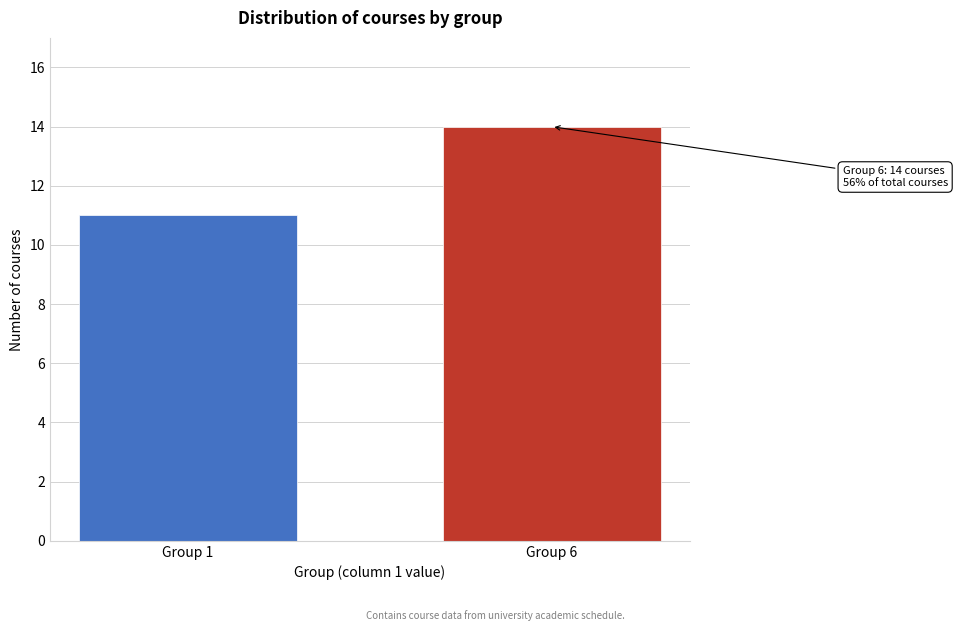

Reading left to right, extract all data points from this chart.

11	14